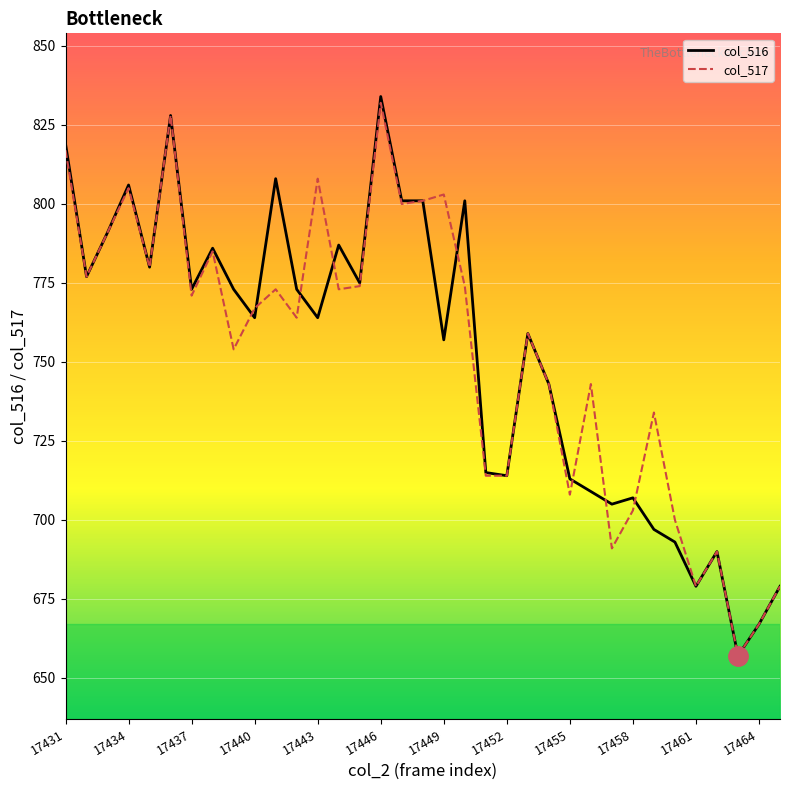

What is the smallest value displayed?

657